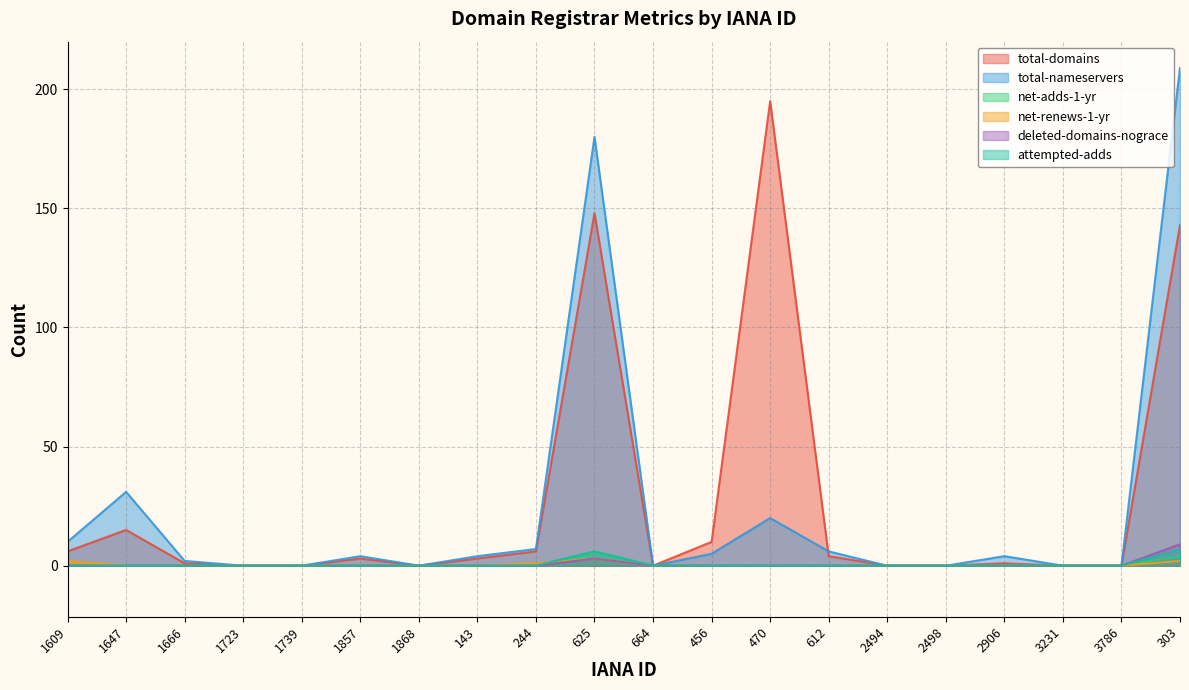

Where is deleted-domains-nograce nearest to the value 4?

625